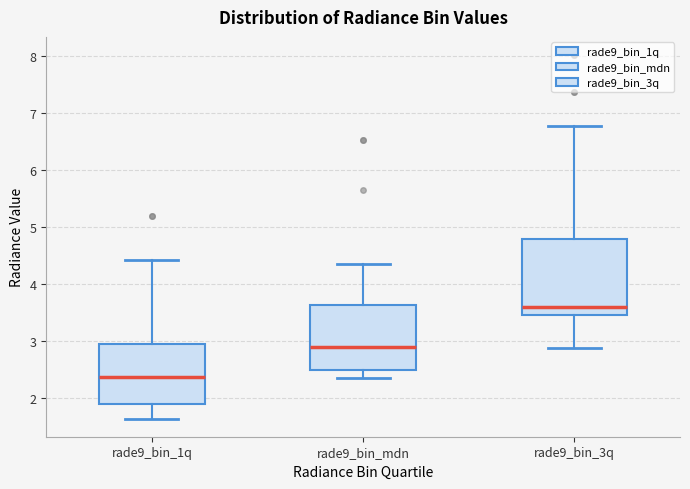

Where is the upper edge of the box for rade9_bin_mdn on the y-axis? The values are not printed on the chart, so give them approximately, as read against the axis.

3.6